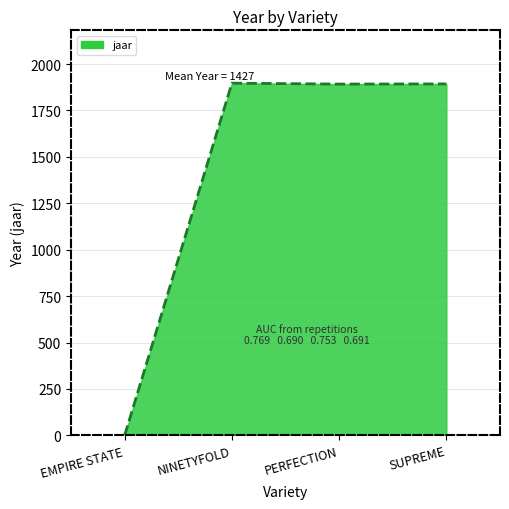

How many points are lower than both their immediate neighbors (excluding endpoints)?

1